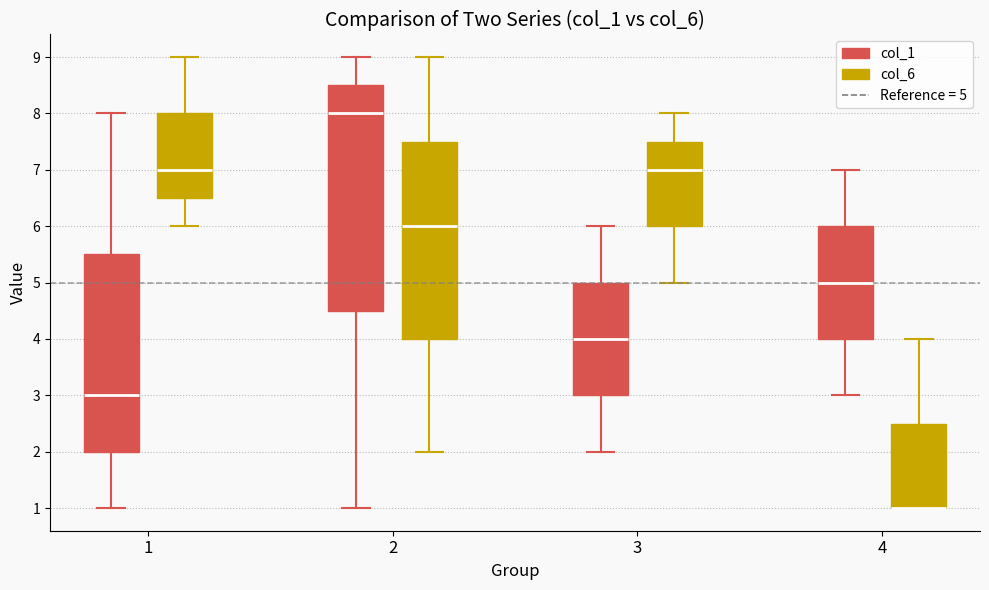

Reading left to right, transcribe this box plot: for each box, give where its median line is, the range the box spans, and where its two whiskers end, as read against the y-axis. The values are not printed on the chart, so give them approximately, as read against the axis.

1 (col_1): median 3.0, box 2.0 to 5.5, whiskers 1.0 to 8.0
1 (col_6): median 7.0, box 6.5 to 8.0, whiskers 6.0 to 9.0
2 (col_1): median 8.0, box 4.5 to 8.5, whiskers 1.0 to 9.0
2 (col_6): median 6.0, box 4.0 to 7.5, whiskers 2.0 to 9.0
3 (col_1): median 4.0, box 3.0 to 5.0, whiskers 2.0 to 6.0
3 (col_6): median 7.0, box 6.0 to 7.5, whiskers 5.0 to 8.0
4 (col_1): median 5.0, box 4.0 to 6.0, whiskers 3.0 to 7.0
4 (col_6): median 1.0 (drawn on the box's lower edge), box 1.0 to 2.5, whiskers 1.0 to 4.0